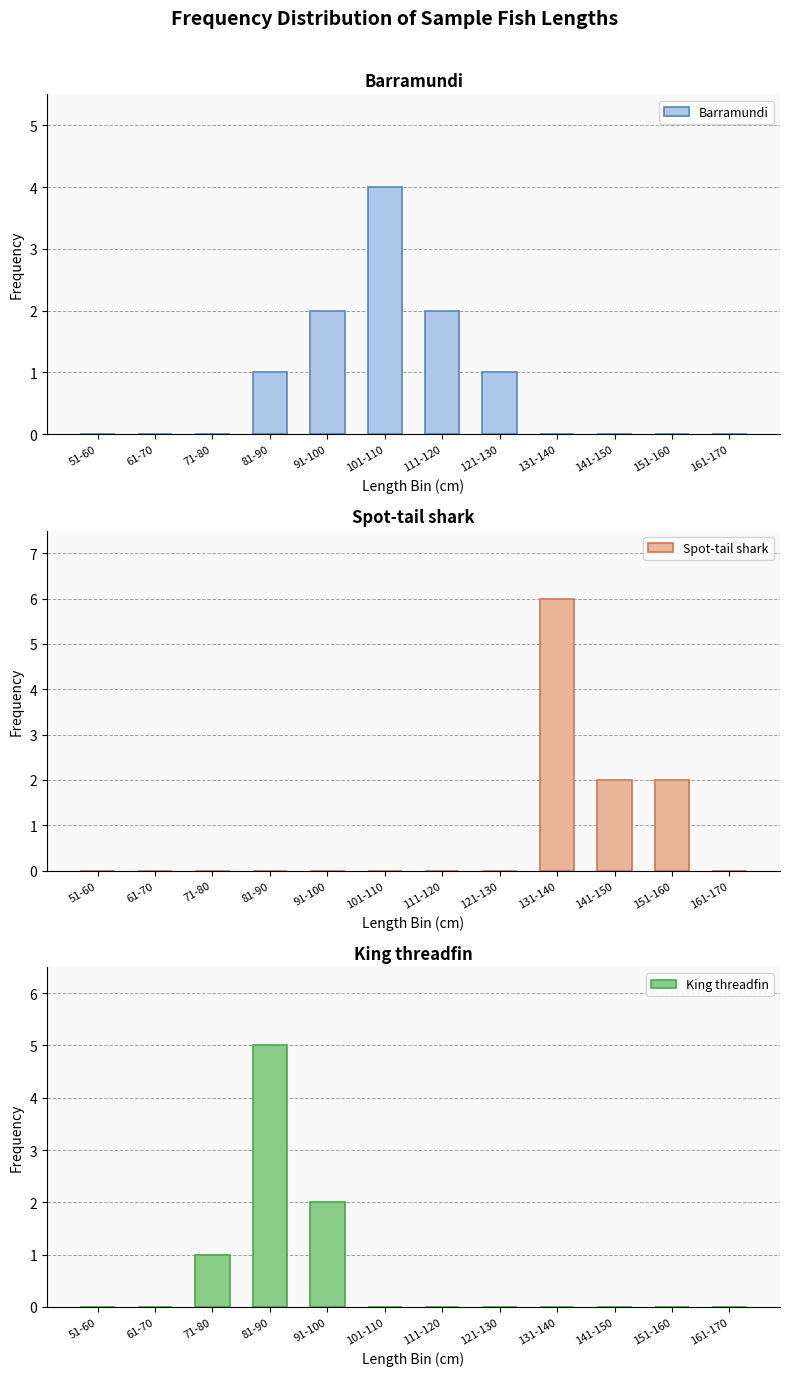

Which label corresponds to the largest value in the chart?

131-140